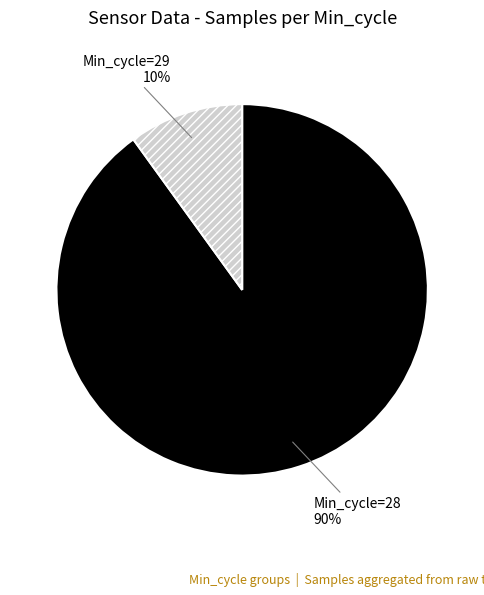

To the nearest percent, what portion does Min_cycle=28 represent?

90%